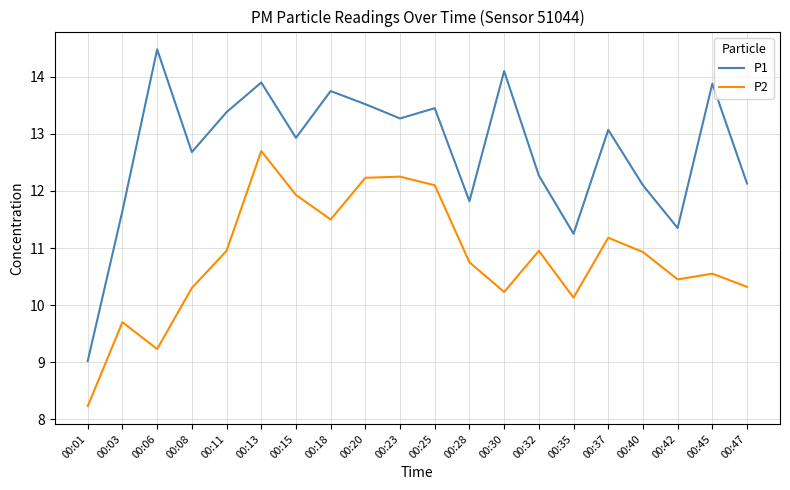

How many series are shown in this chart?

2